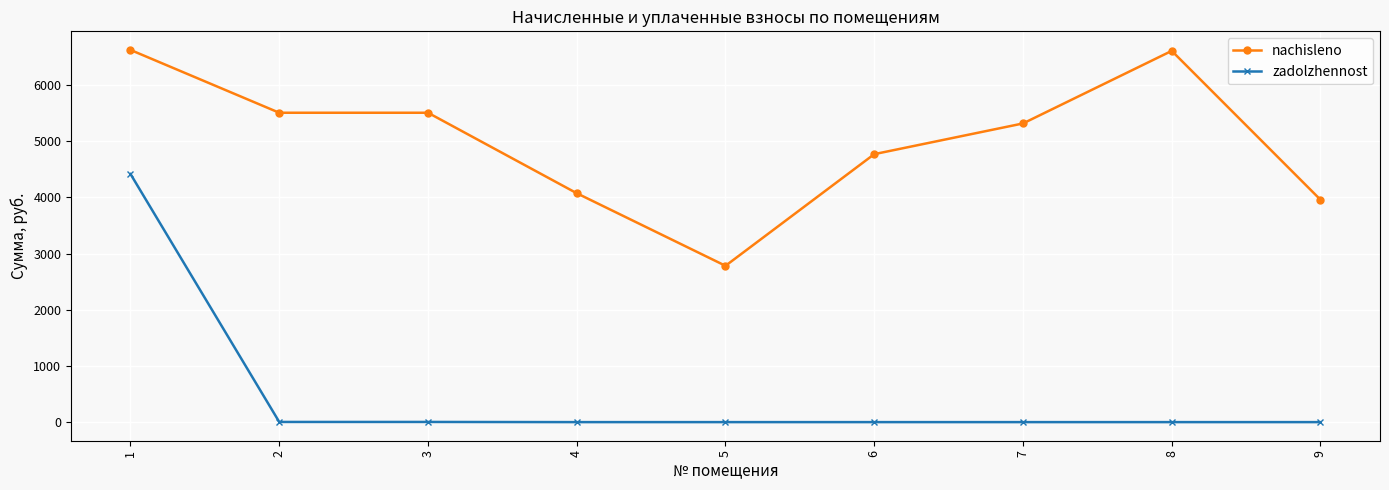

True or false: nachisleno and zadolzhennost intersect in this chart.

False